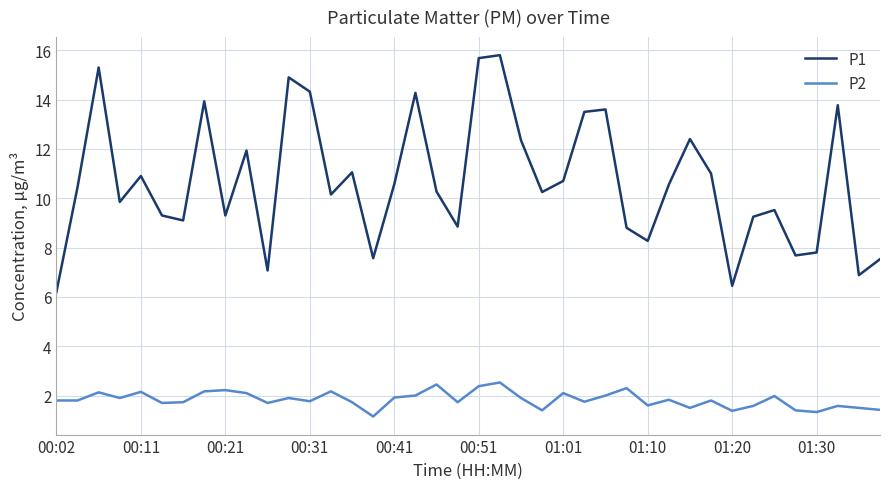

List the series in order of their overall mean, lowest first.

P2, P1